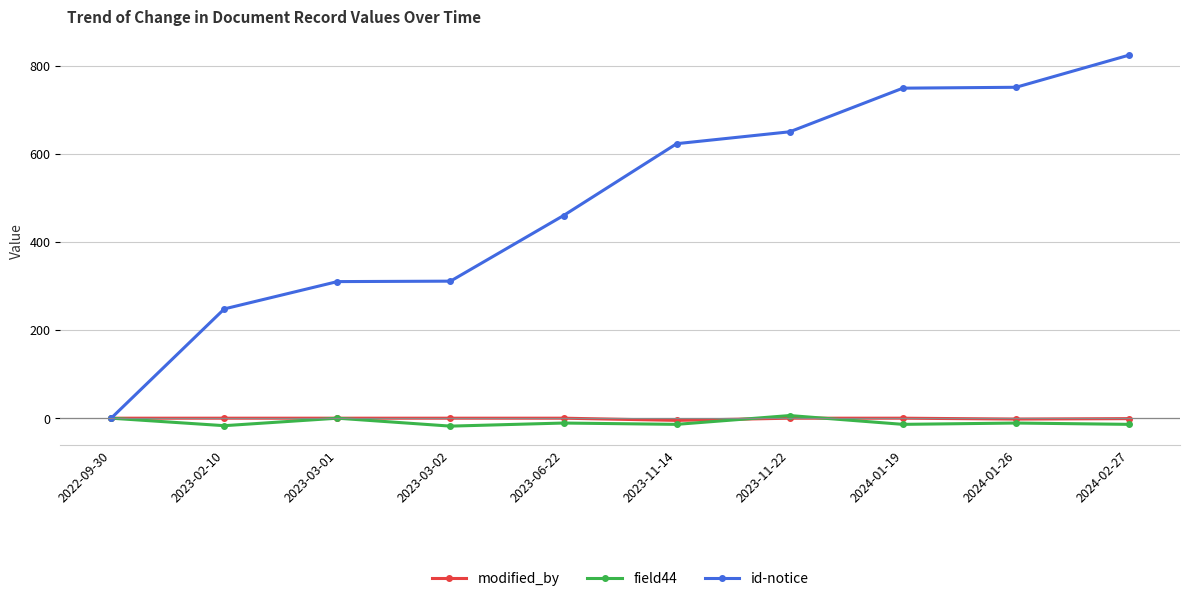

Which series has the widest spread of values?

id-notice